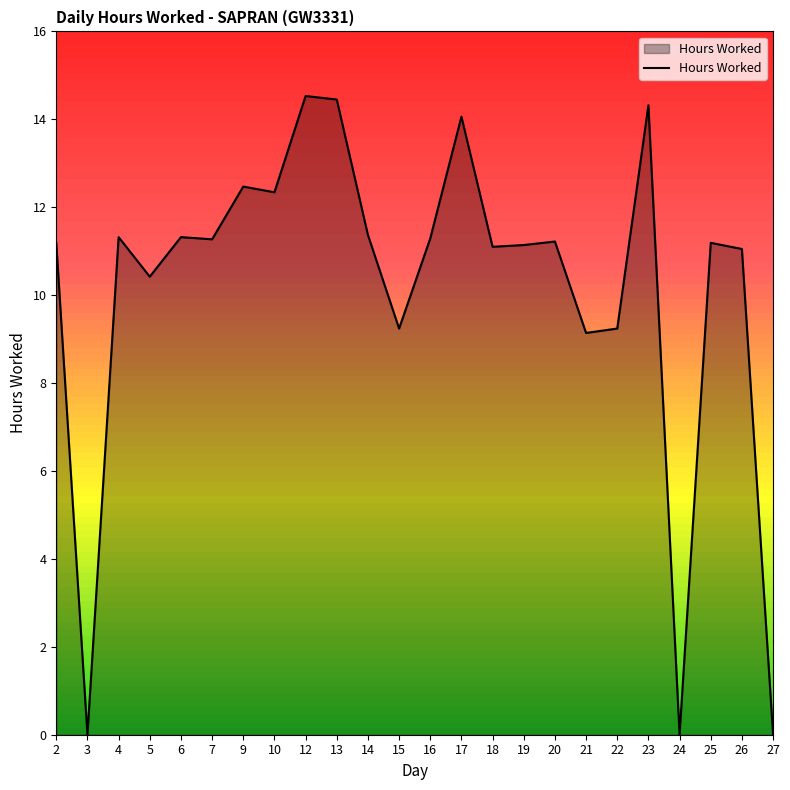

True or false: the data shows 9.1 at 21.

True